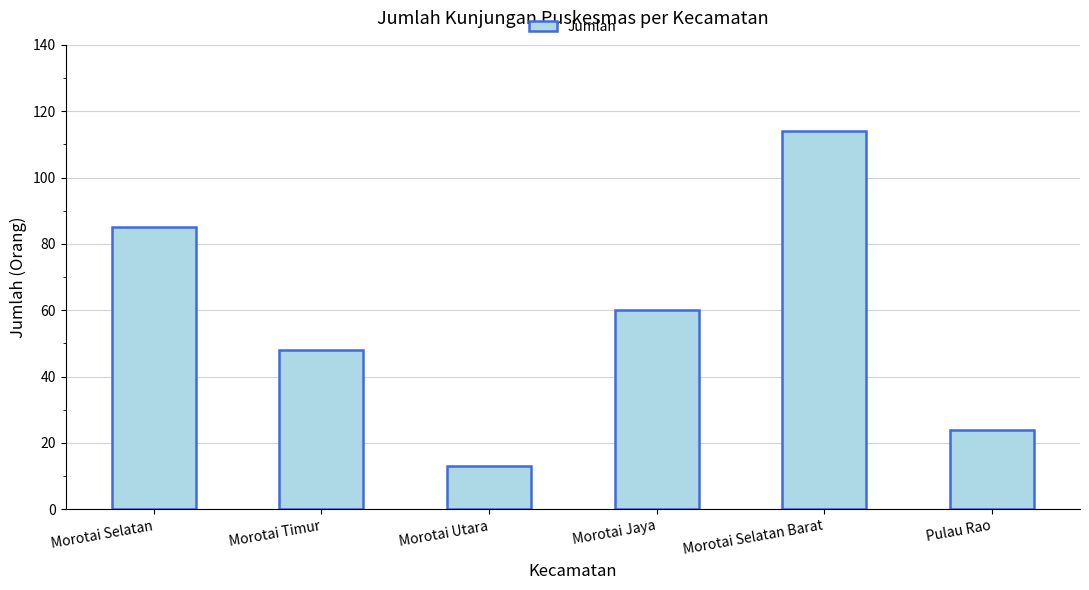

Are the bars horizontal?

No